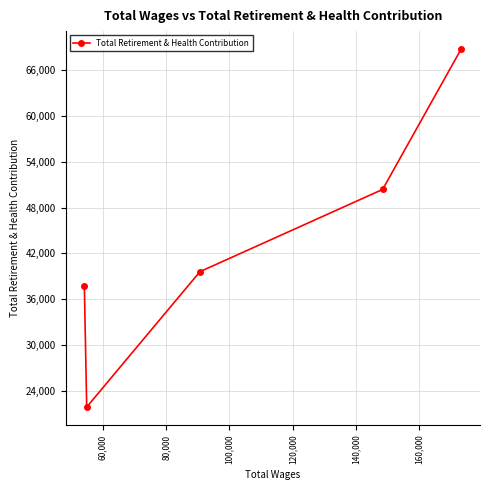

Reading right to left, list all the values displayed in this chart.

68710	50362	39615	21922	37695